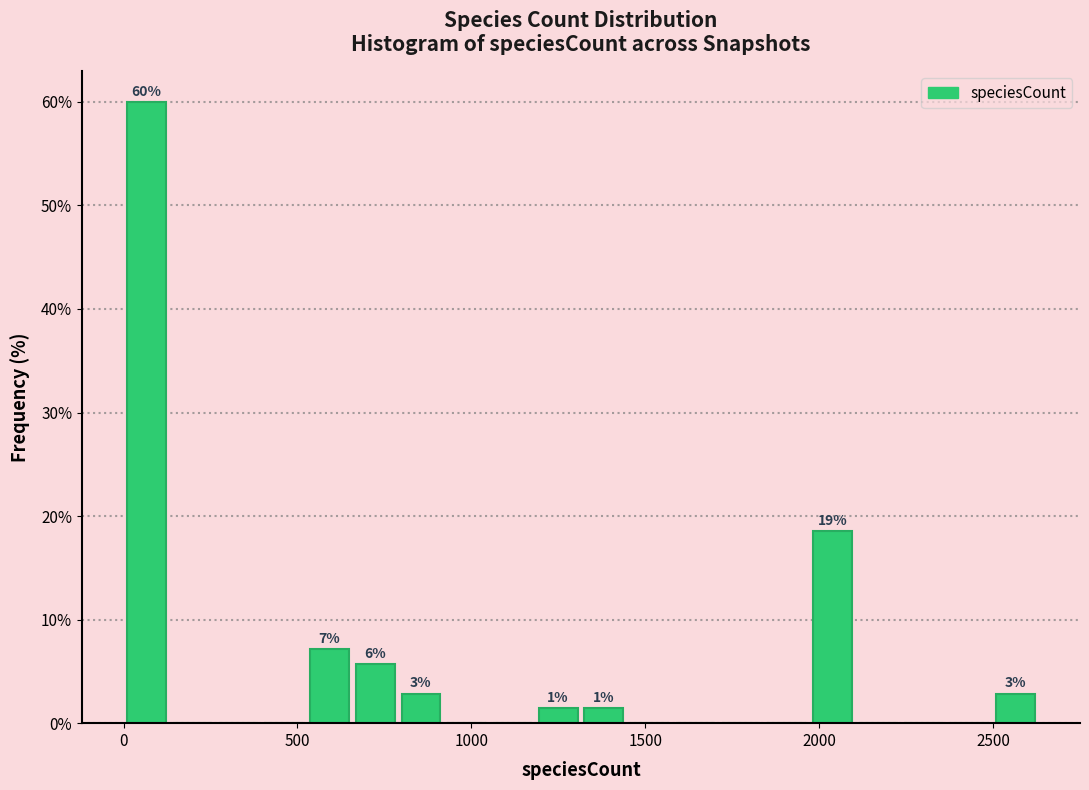

Around what value on the x-axis is the tallest bar? Give the approximate position of its centre, as read against the axis.

50